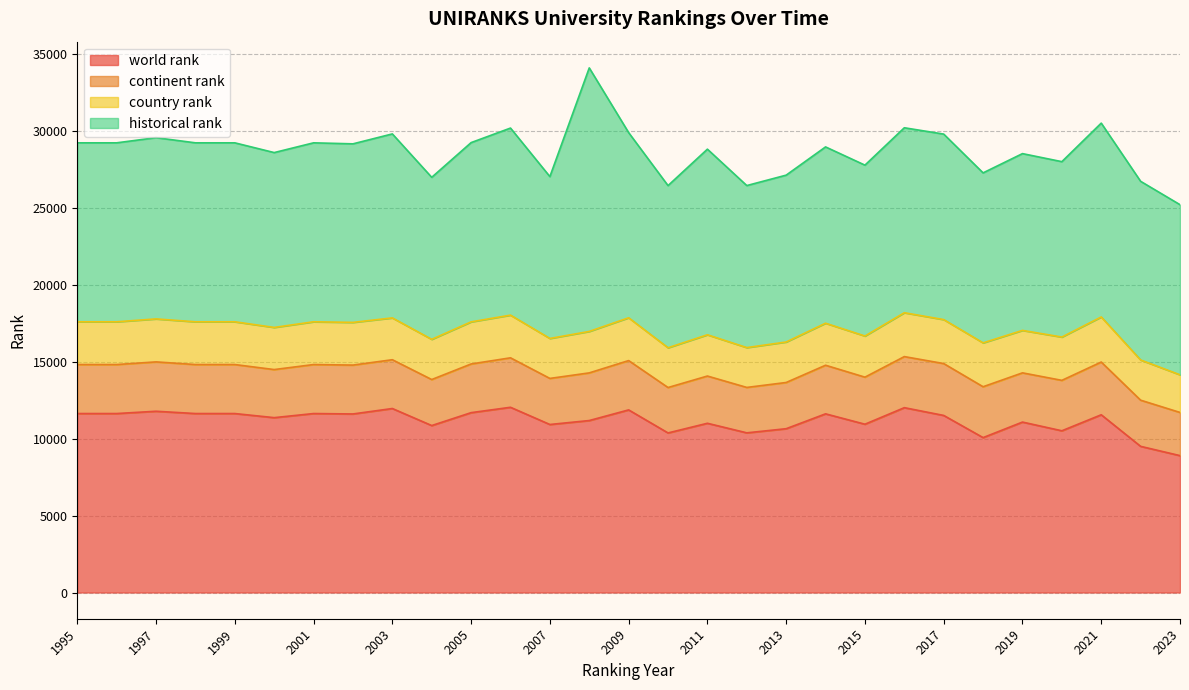

Where does the world rank series first go above 11515?

1995